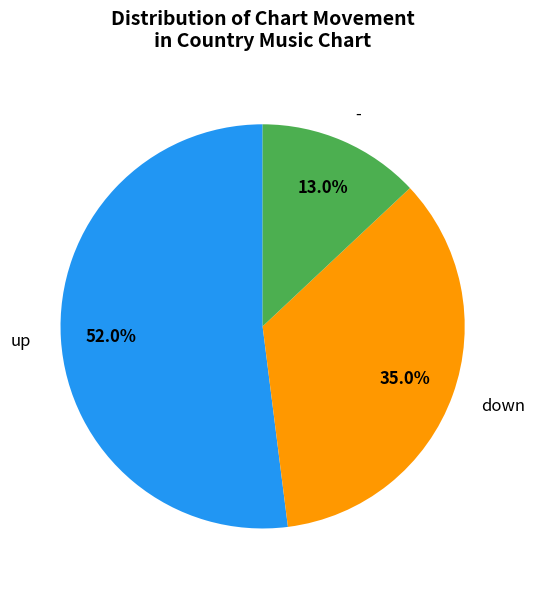

How many segments does this pie chart have?

3